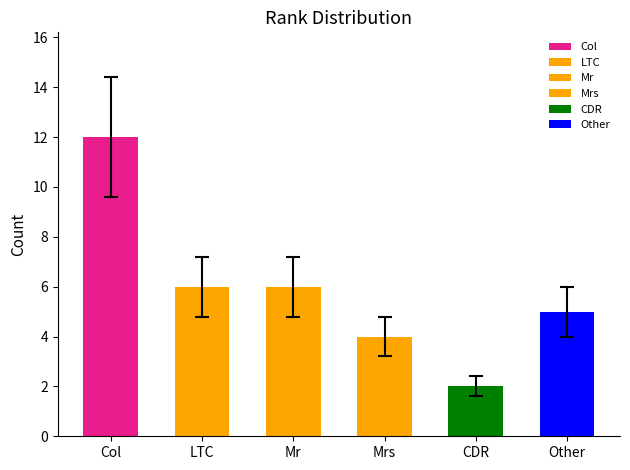

Which has a higher value, Other or Mrs?

Other